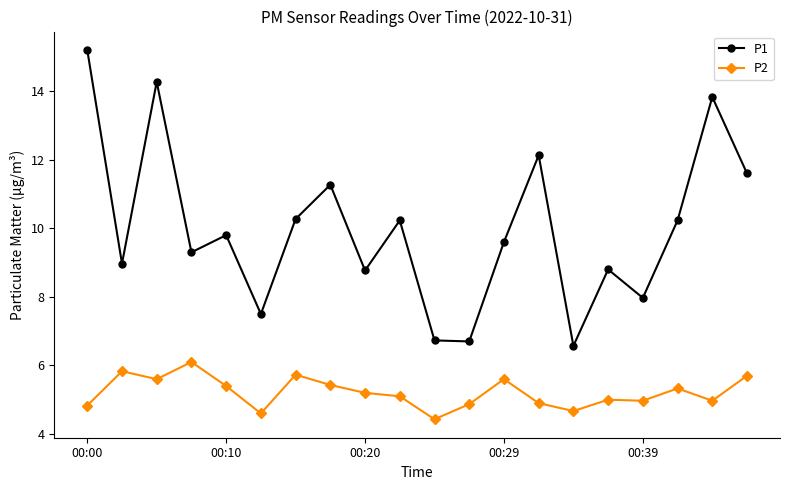

What is the difference between the second highest and second lowest values in the P2 series?

1.2